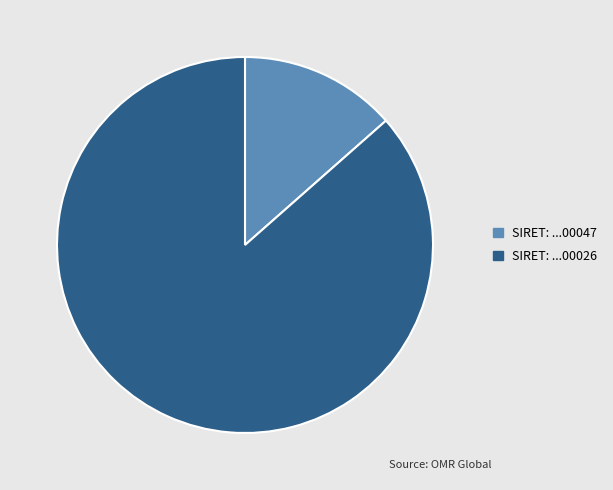

Is there any slice that represents more than half of the pie?

Yes